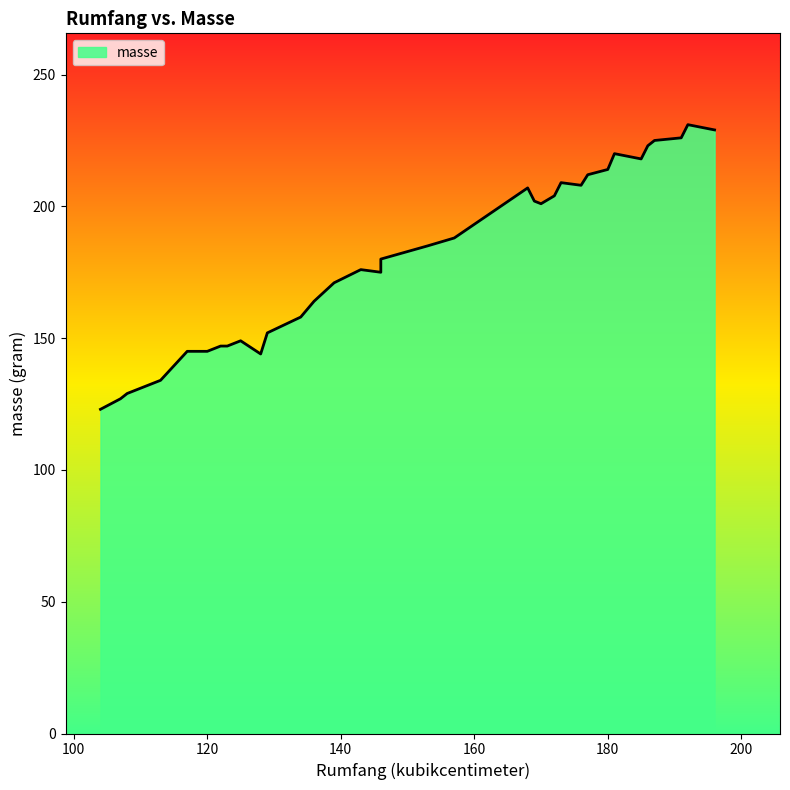

What is the value of the 16th point from the left?

176